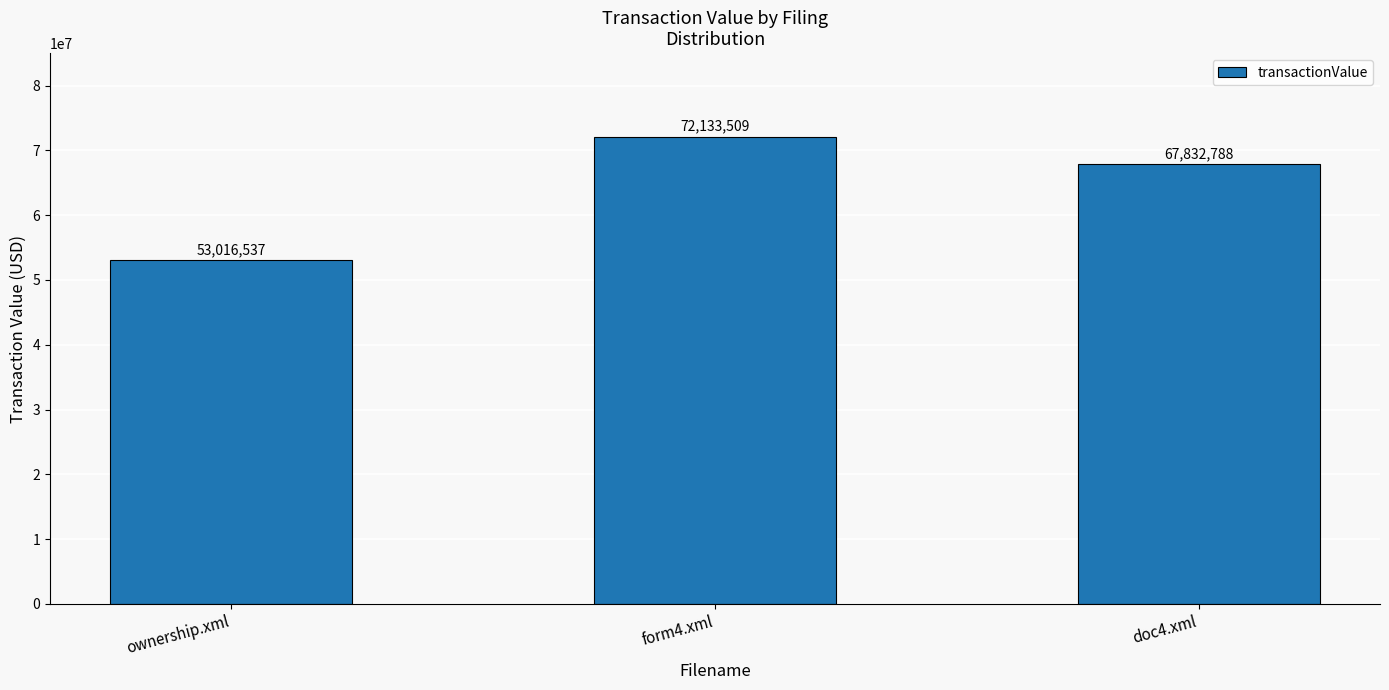

What is the value of the 2nd bar from the left?

72133509